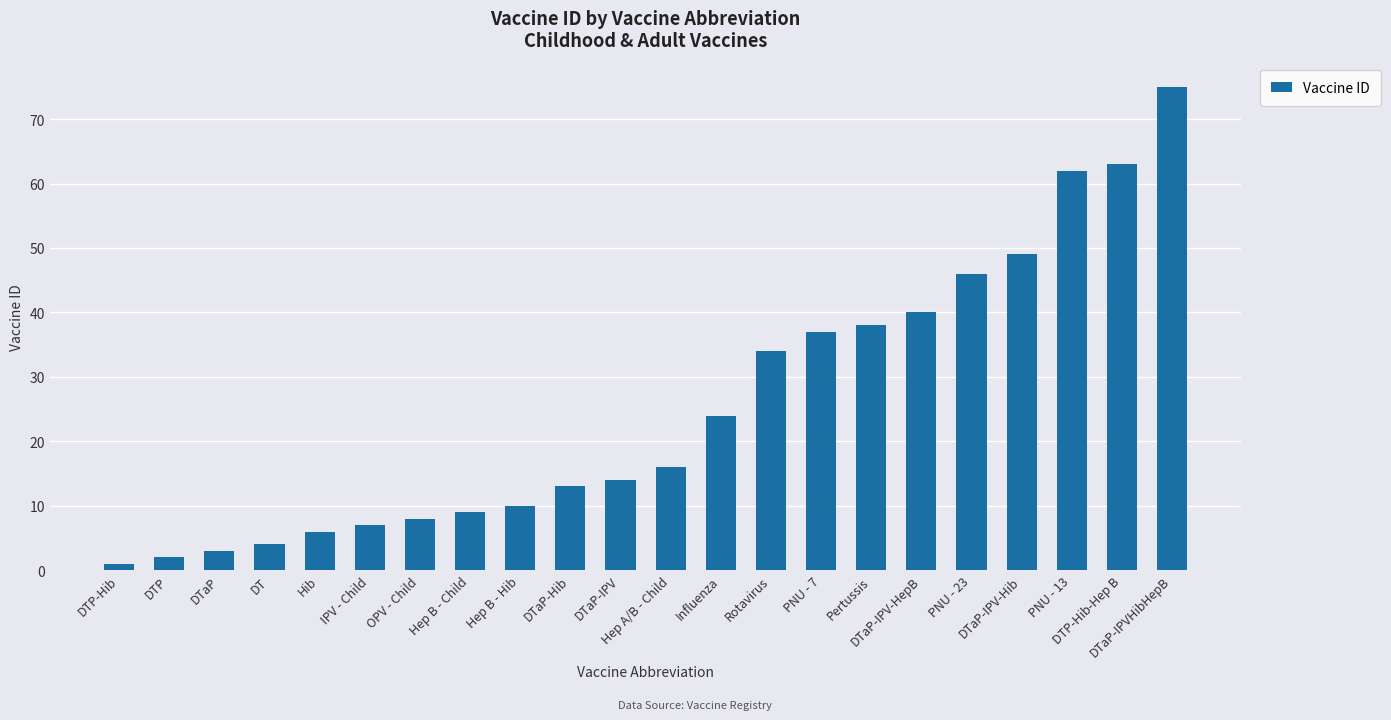

List the labels in order of value, largest first.

DTaP-IPVHibHepB, DTP-Hib-Hep B, PNU - 13, DTaP-IPV-Hib, PNU - 23, DTaP-IPV-HepB, Pertussis, PNU - 7, Rotavirus, Influenza, Hep A/B - Child, DTaP-IPV, DTaP-Hib, Hep B - Hib, Hep B - Child, OPV - Child, IPV - Child, Hib, DT, DTaP, DTP, DTP-Hib